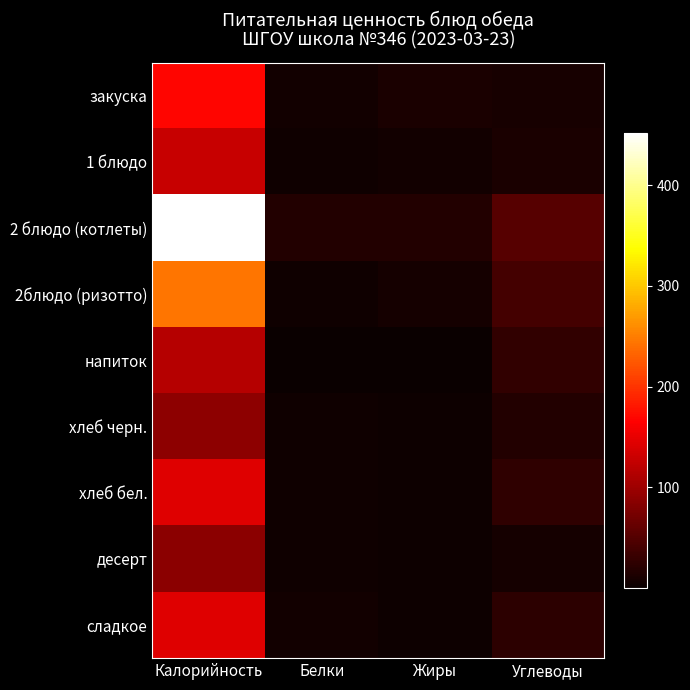

What is the maximum value shown in the chart?

452.0